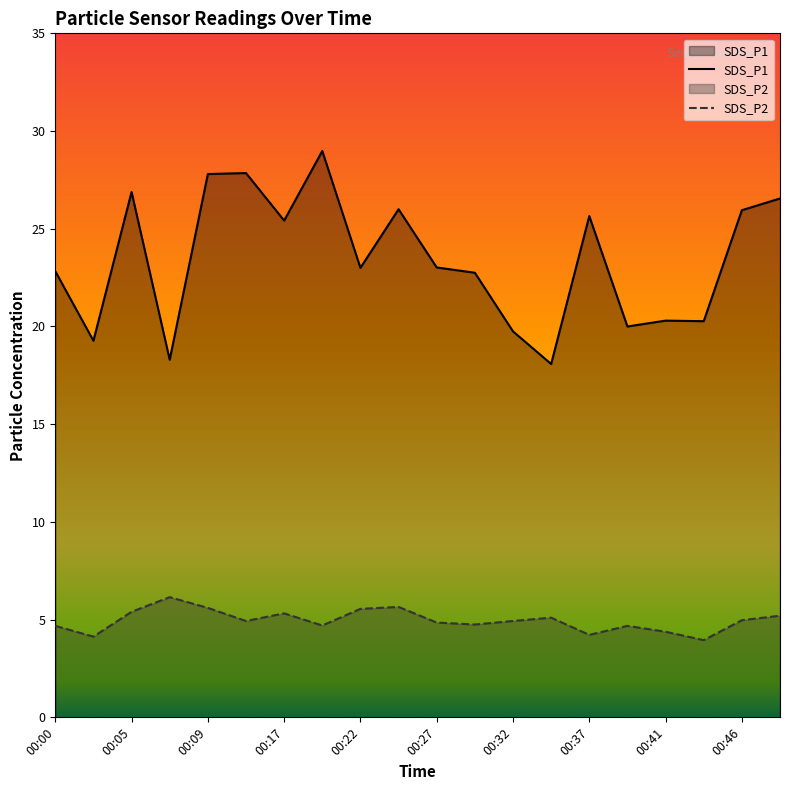

Does the chart display data point markers on the line(s)?

No